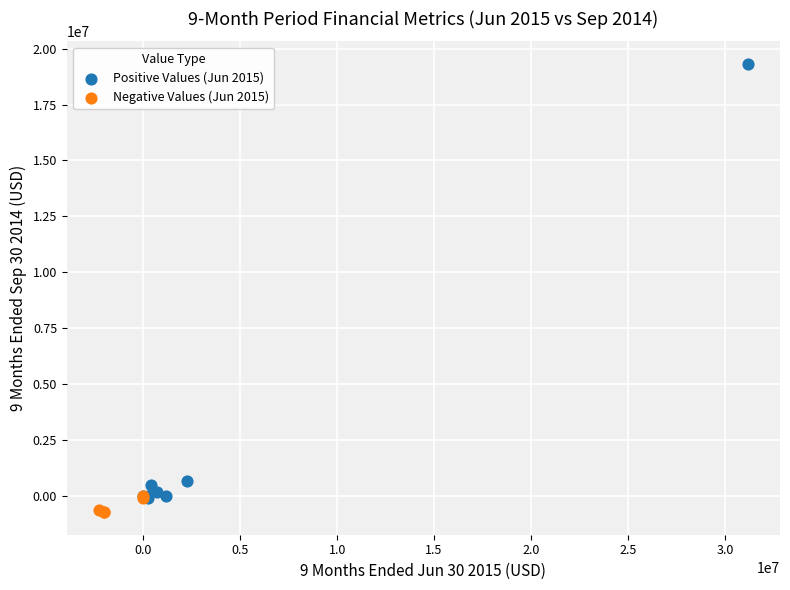

Which series reaches the maximum Y coordinate?

Positive Values (Jun 2015)